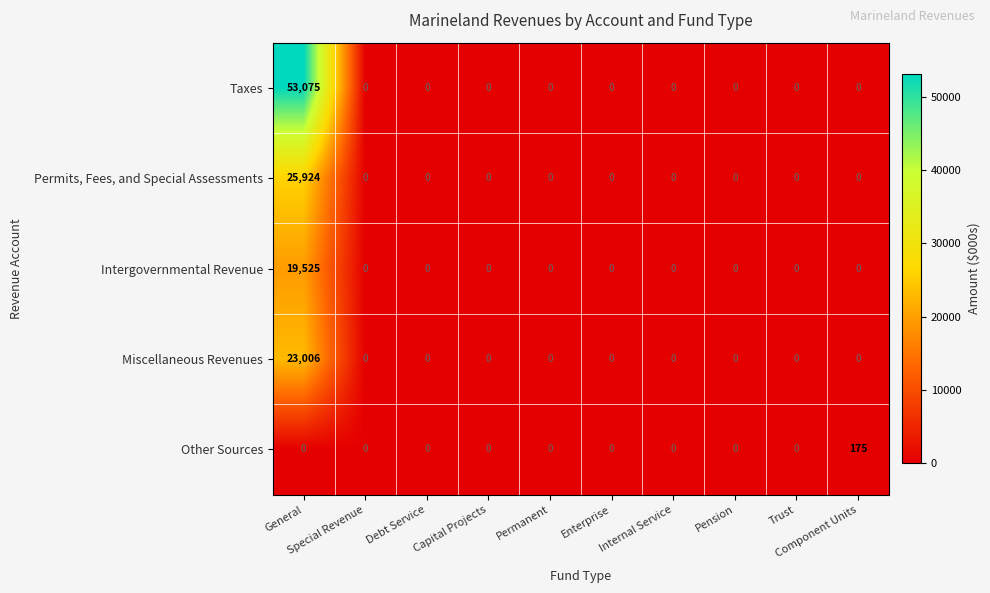

Which category has the highest value across all series?

General